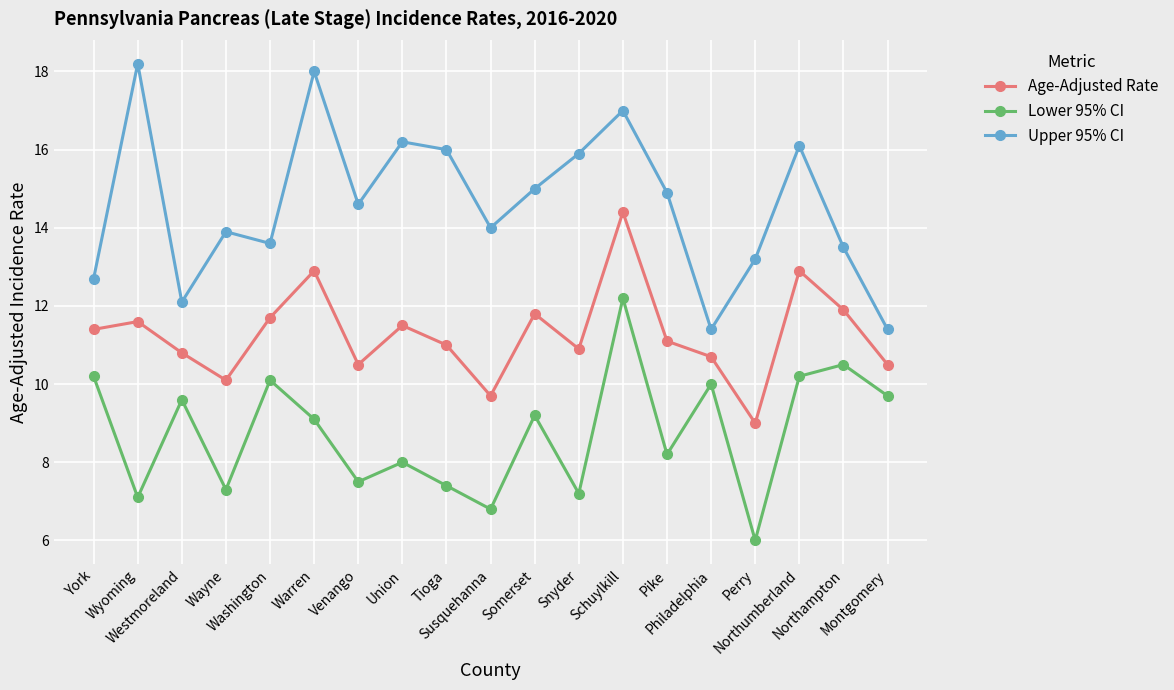

How many values in the Lower 95% CI series are below 9?

9